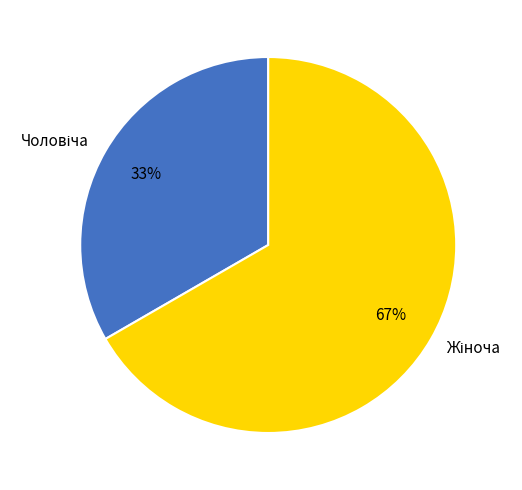

To the nearest percent, what is the average slice percentage?

50%